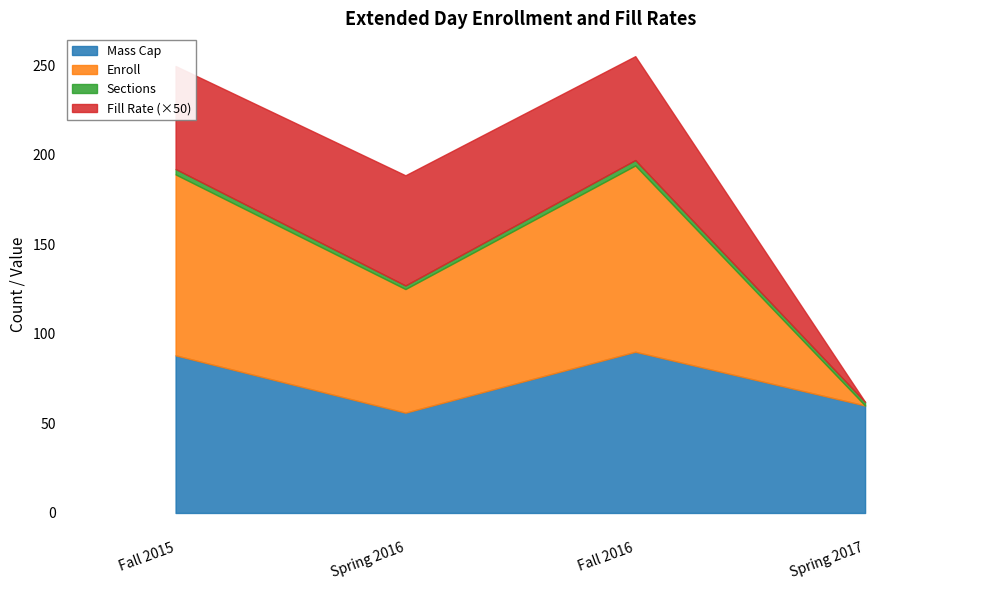

Count the number of categories in the chart.

4